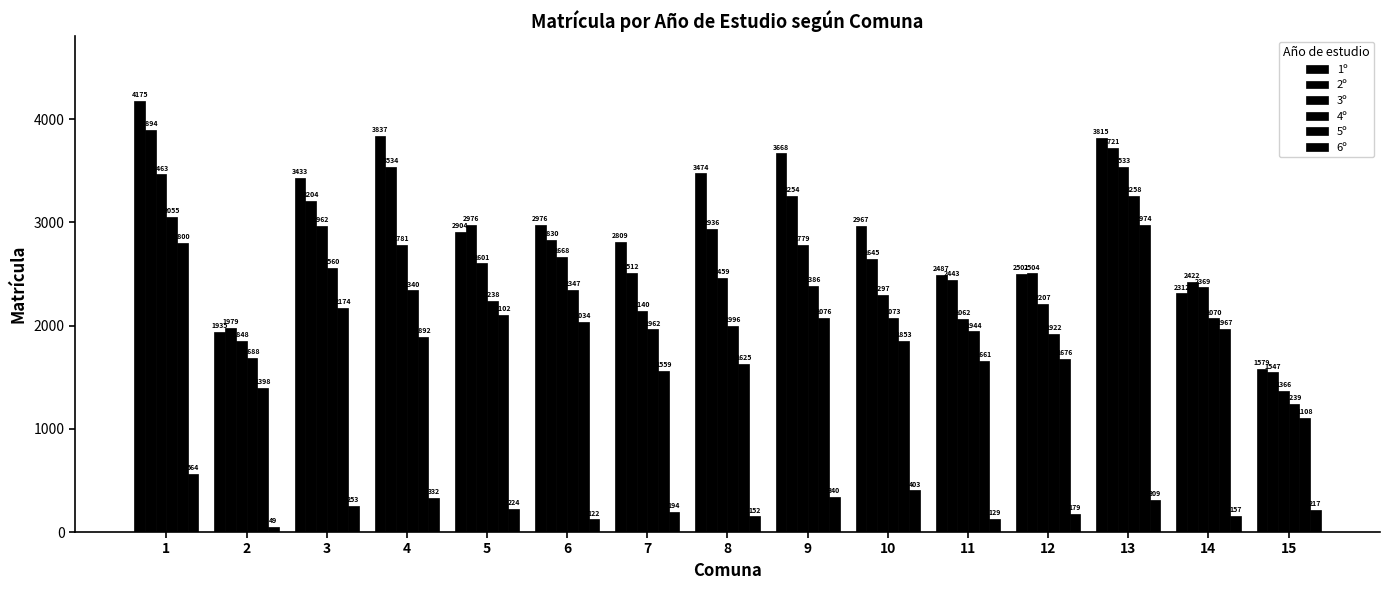

How many groups of bars are there?

15